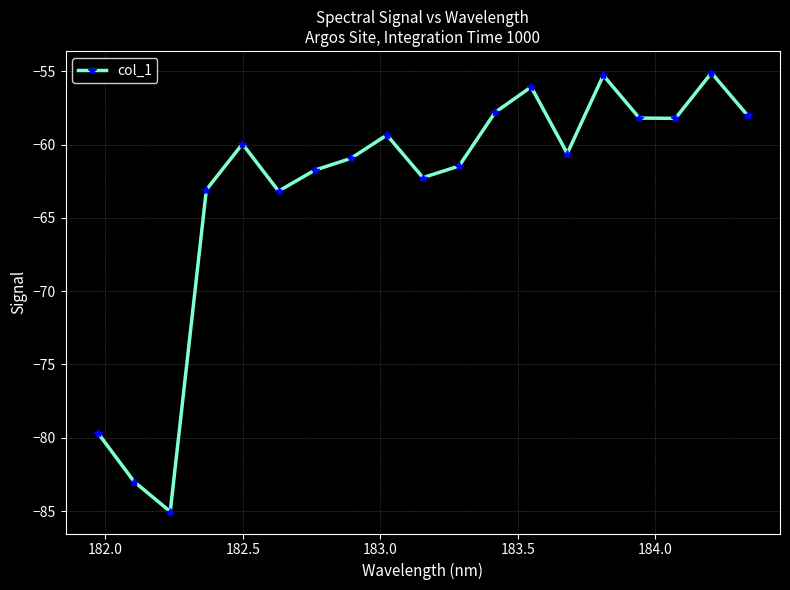

What is the minimum value shown in the chart?

-85.0